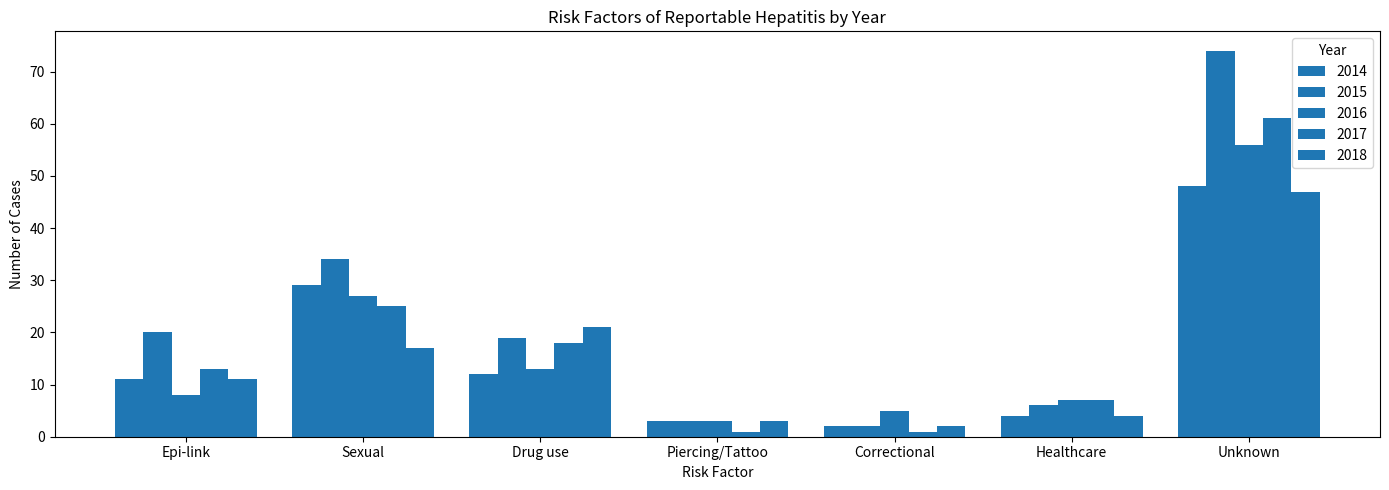

Count the number of data series in this chart.

5